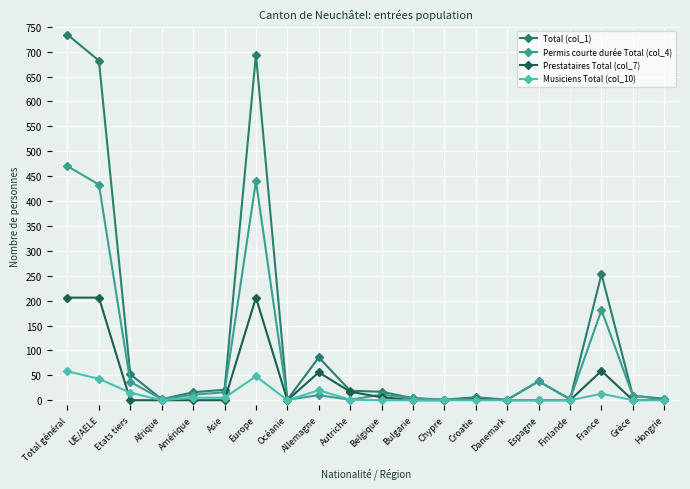

How many lines are shown in the chart?

4